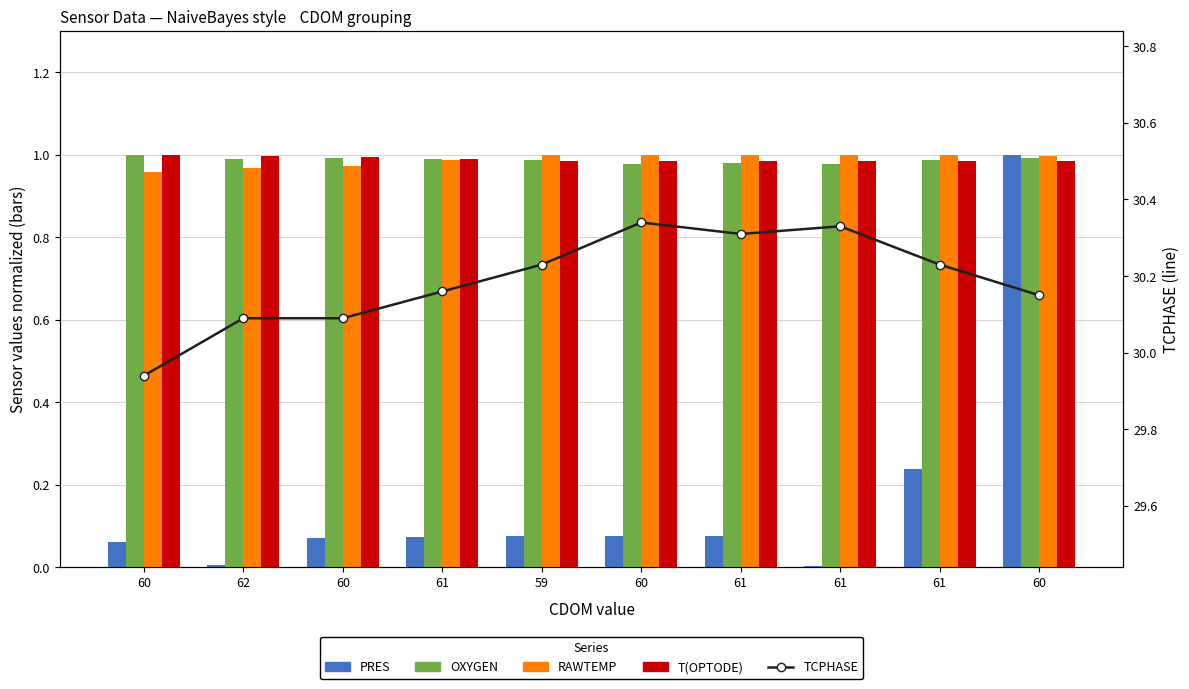

Is the value of RAWTEMP at 60 greater than the value of T(OPTODE) at 61?

No